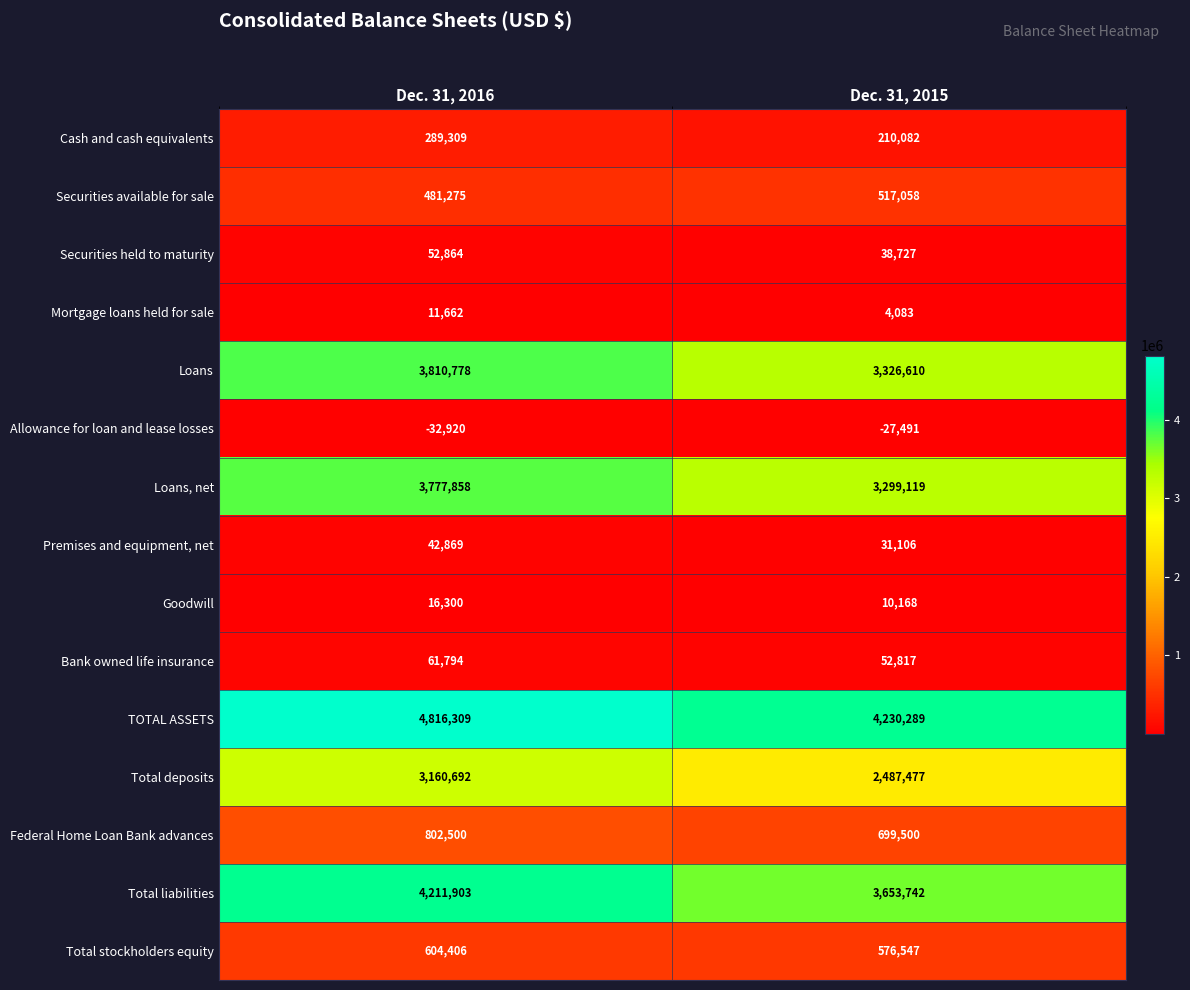

Reading right to left, extract all data points from this chart.

Cash and cash equivalents: 210082	289309
Securities available for sale: 517058	481275
Securities held to maturity: 38727	52864
Mortgage loans held for sale: 4083	11662
Loans: 3326610	3810778
Allowance for loan and lease losses: -27491	-32920
Loans, net: 3299119	3777858
Premises and equipment, net: 31106	42869
Goodwill: 10168	16300
Bank owned life insurance: 52817	61794
TOTAL ASSETS: 4230289	4816309
Total deposits: 2487477	3160692
Federal Home Loan Bank advances: 699500	802500
Total liabilities: 3653742	4211903
Total stockholders equity: 576547	604406